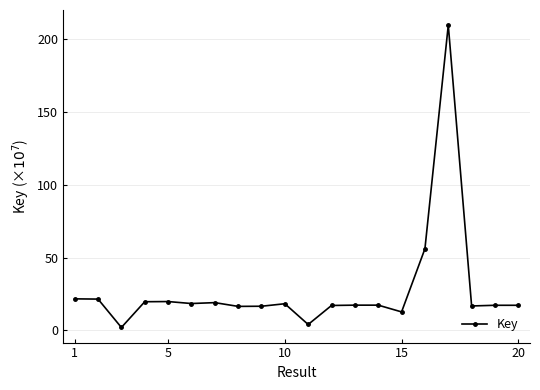

What is the sum of all values?

558.3